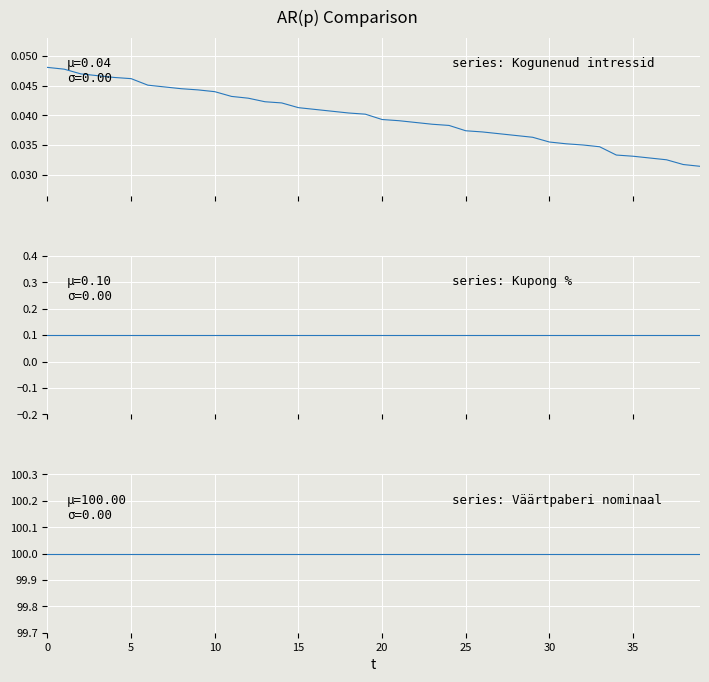

Which label corresponds to the smallest value in the chart?

39